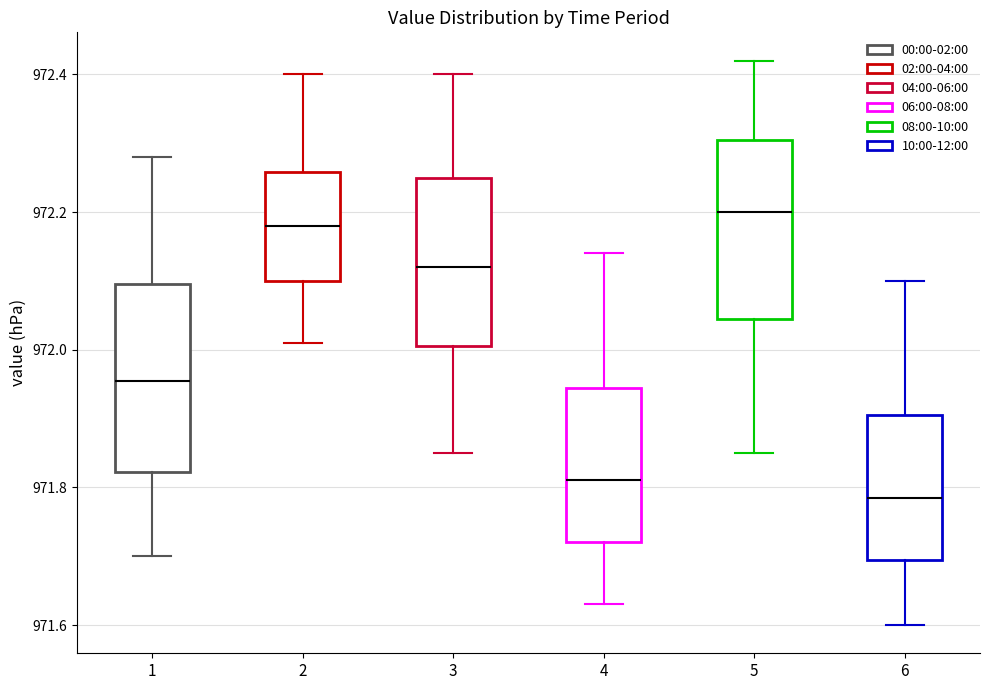

Which box has the lowest median line?

6